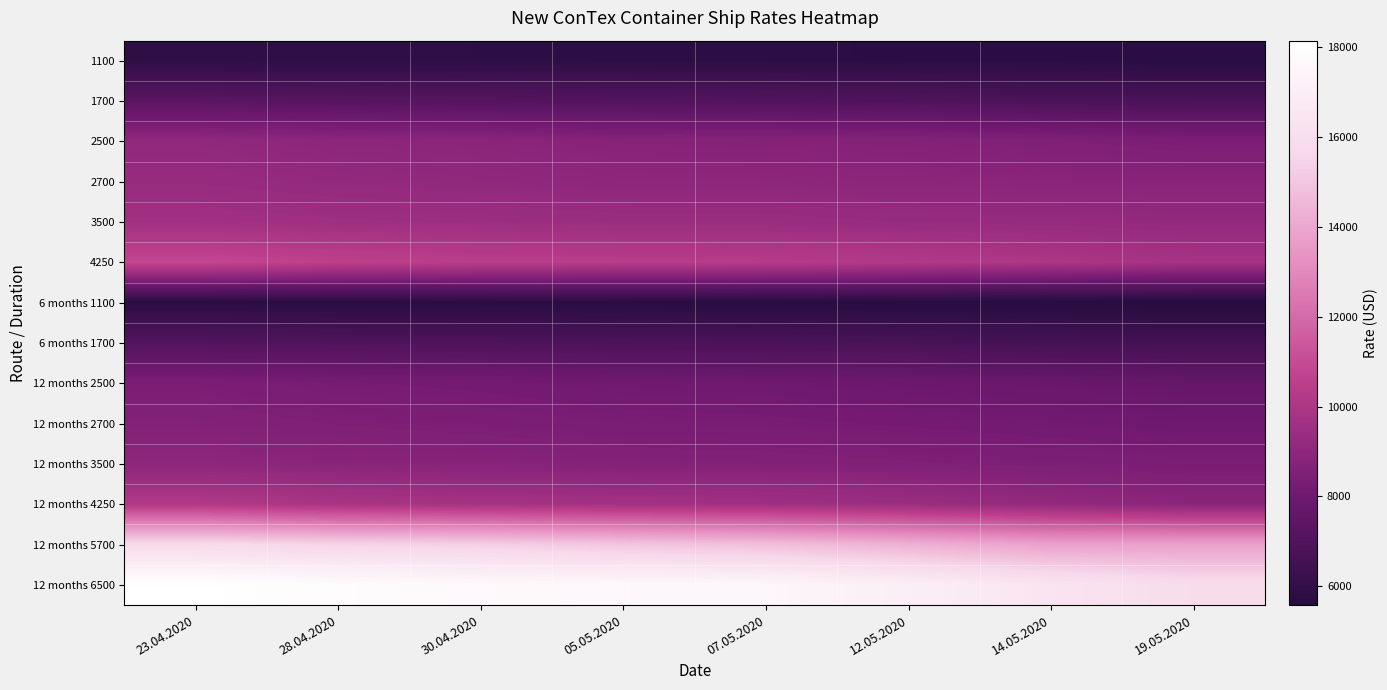

List the series in order of their peak value, lowest first.

6 months 1100, 1100, 6 months 1700, 1700, 12 months 2500, 12 months 2700, 12 months 3500, 2500, 2700, 3500, 12 months 4250, 4250, 12 months 5700, 12 months 6500